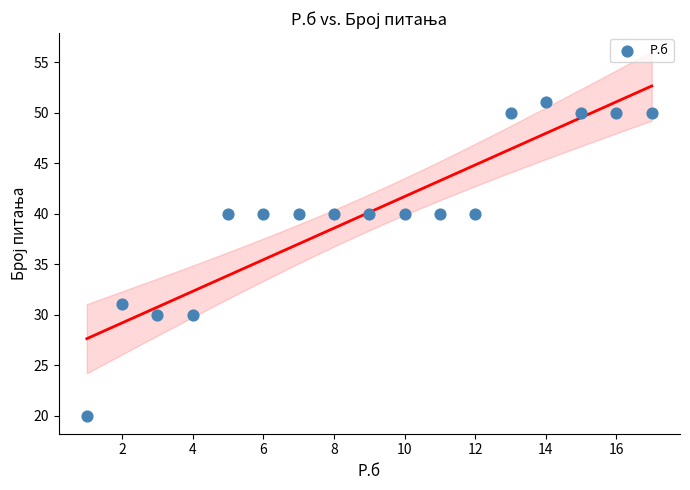

What is the range of Y values (max minus min)?

31